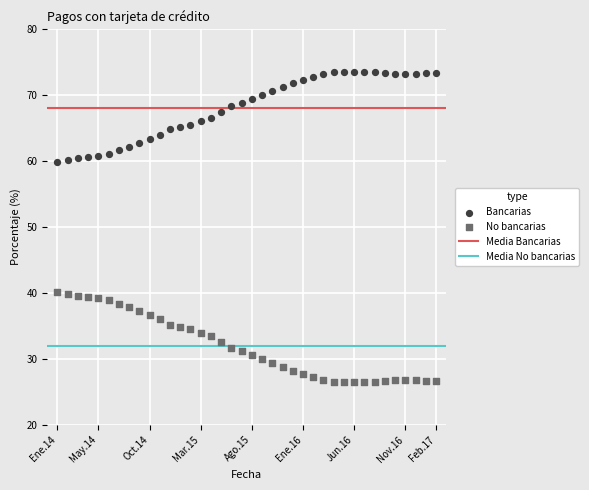

What is the X range (max minus min) for the scatter plot?

37.0